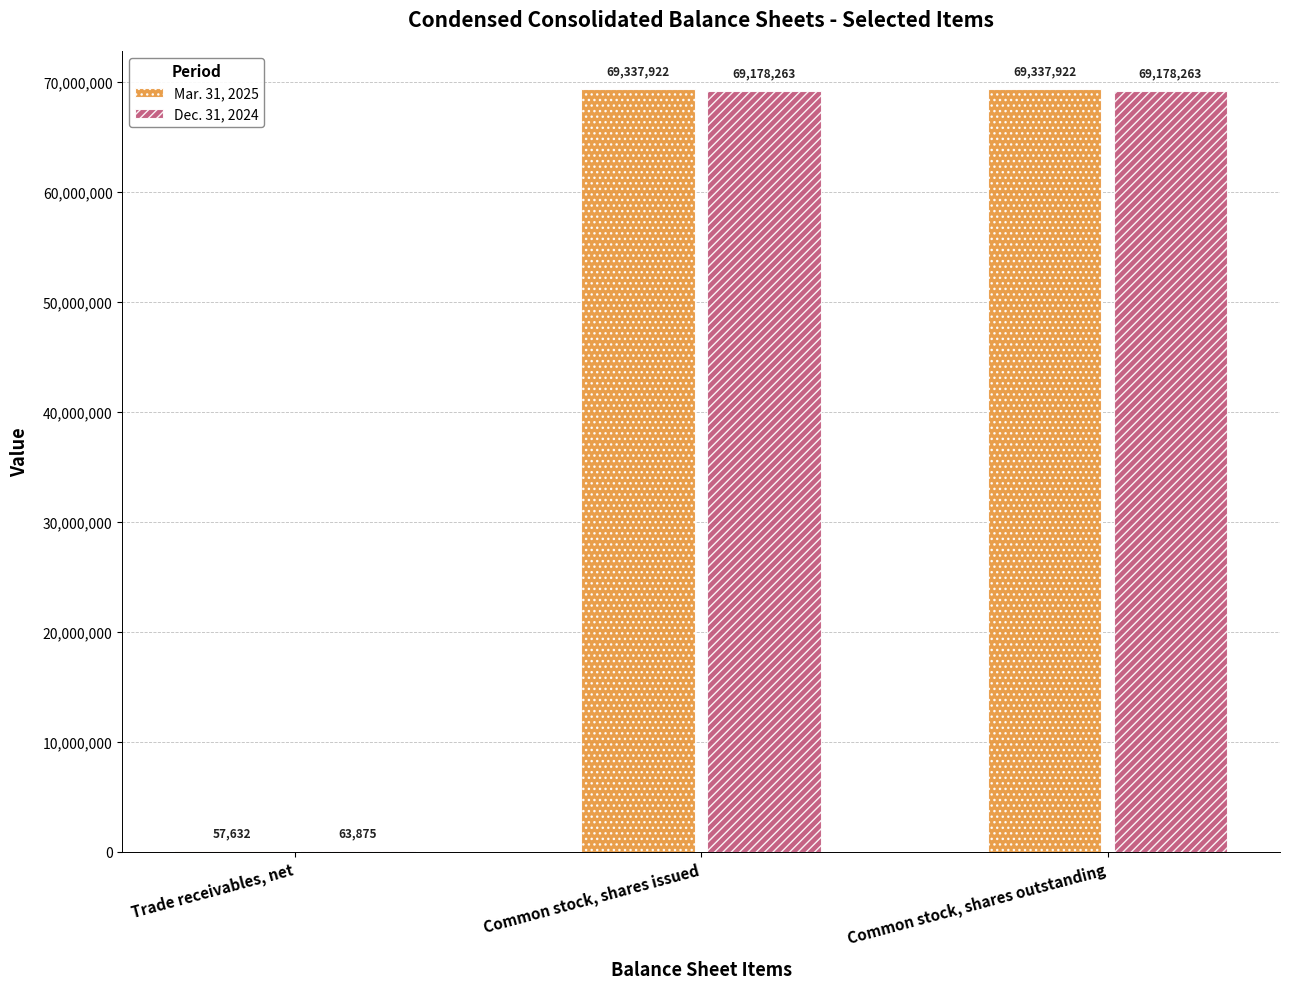

What is the difference between the Mar. 31, 2025 values at Trade receivables, net and Common stock, shares issued?

69280290